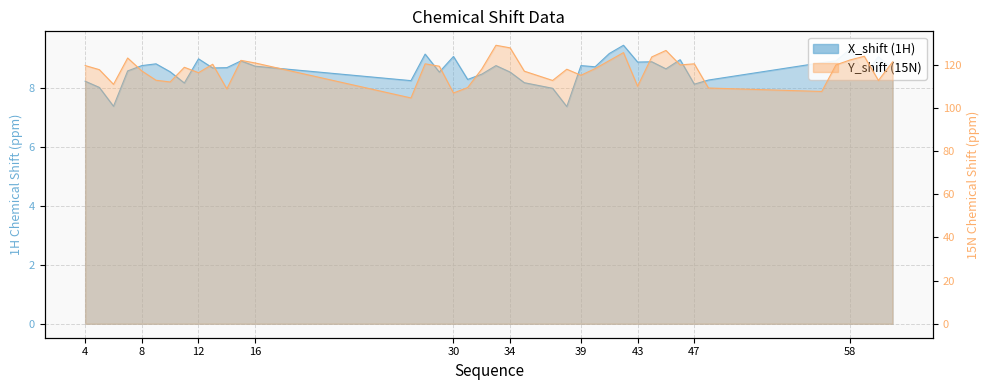

Which label corresponds to the largest value in the chart?

33